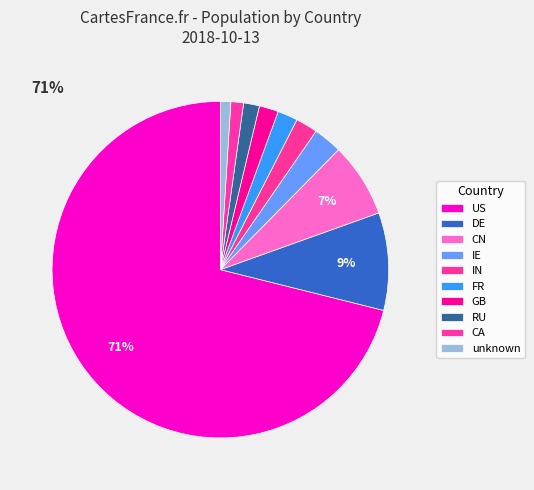

Is US the majority of the pie?

Yes